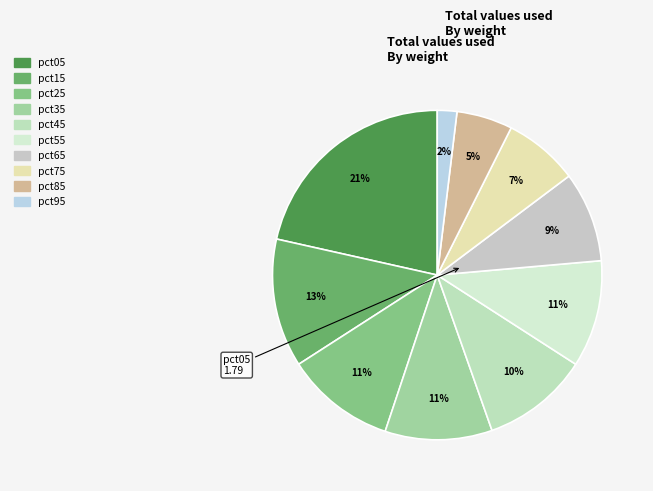

How many slices are in this pie chart?

10